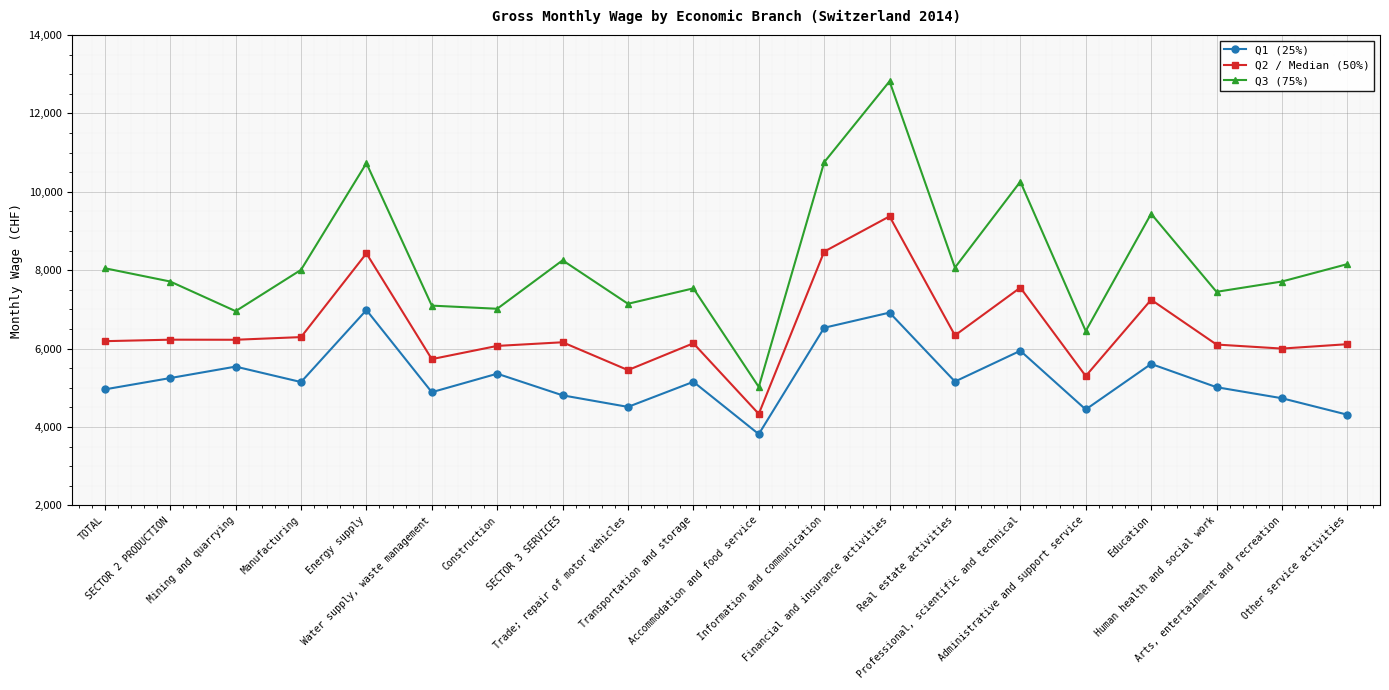

How many lines are shown in the chart?

3